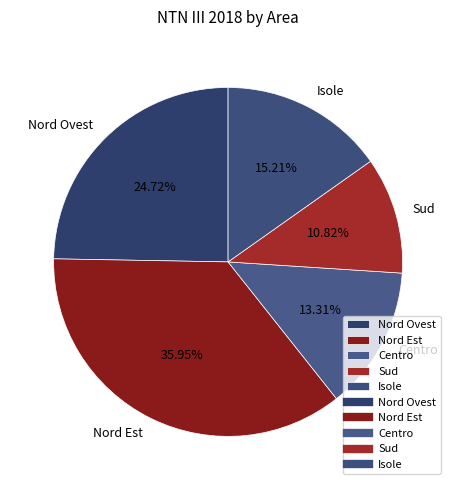

The Sud slice represents 24% of the pie. True or false?

False